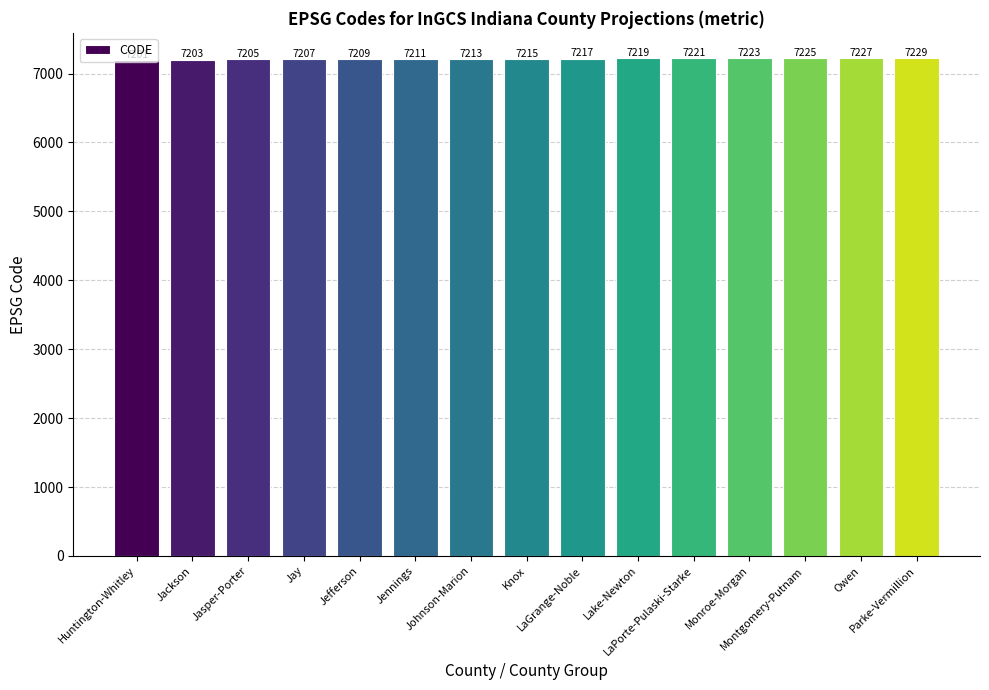

What is the difference between the maximum and minimum values?

28